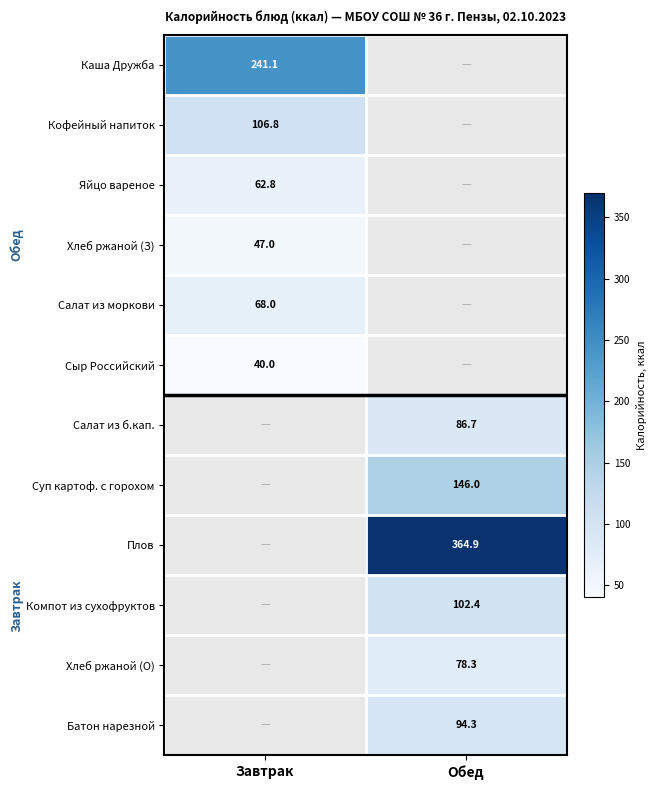

Is the value of Сыр Российский at Завтрак greater than the value of Батон нарезной at Обед?

No